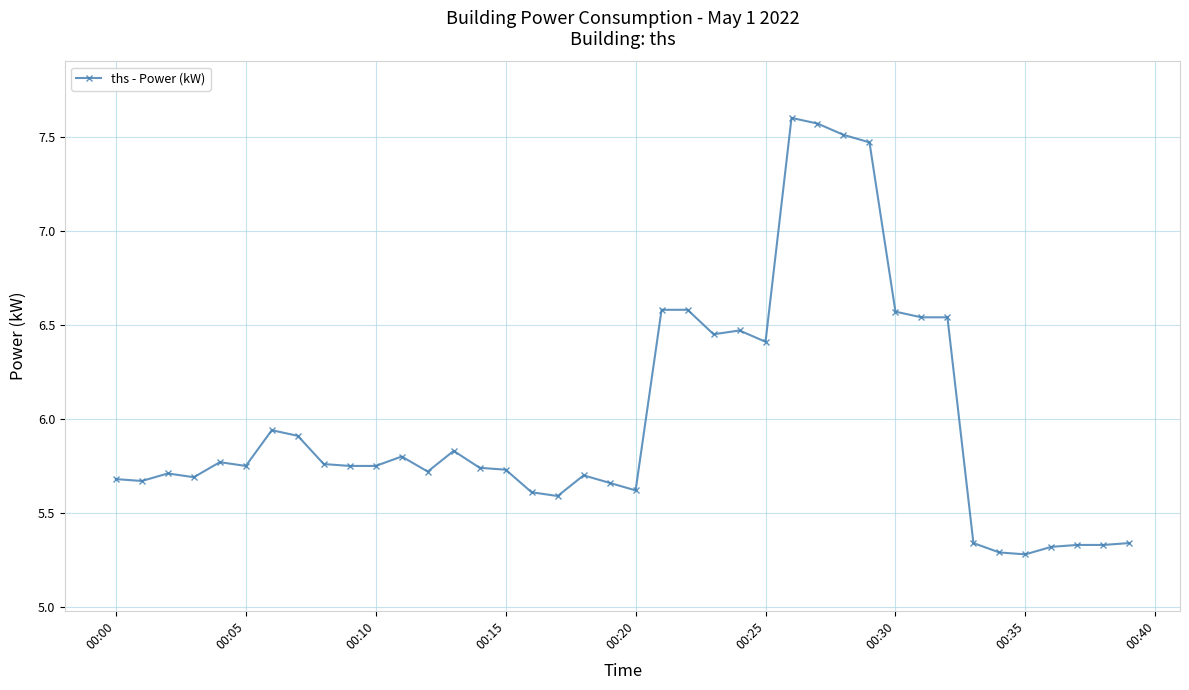

What is the difference between the second highest and minimum values?

2.3